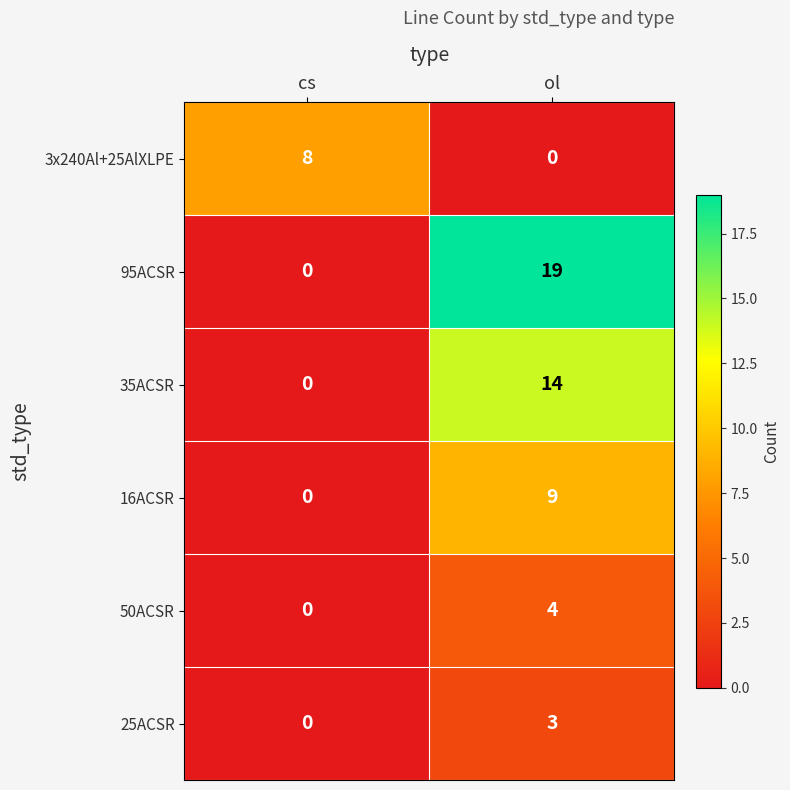

At how many categories does at least one series exceed 15?

1